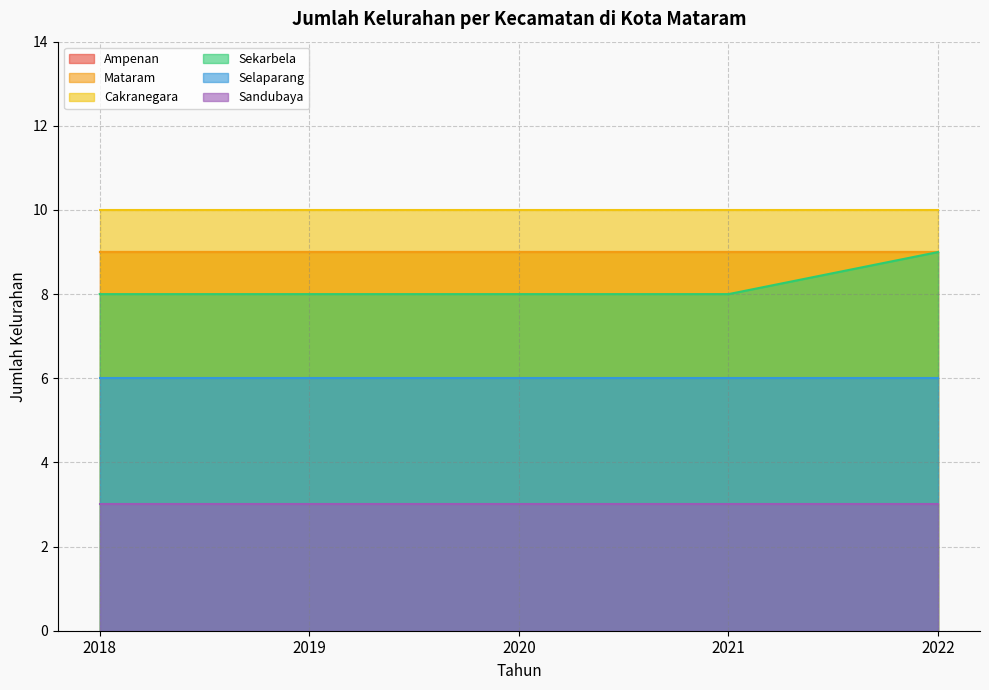

At which category does the chart reach its minimum across all series?

2018